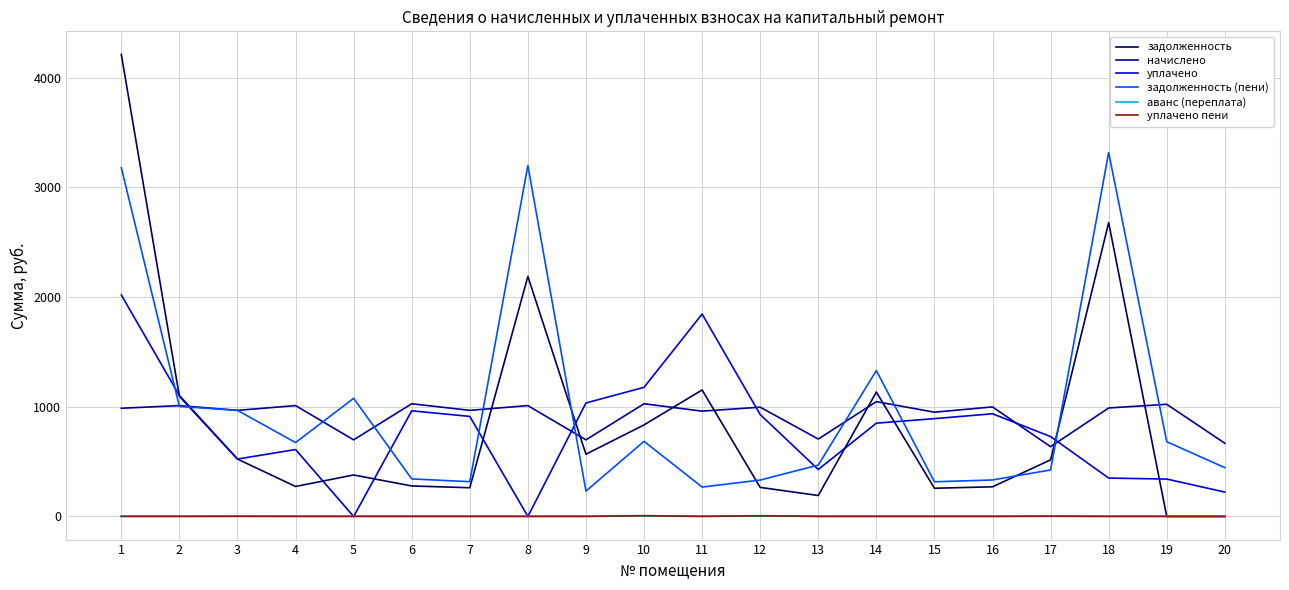

What is the greatest value displayed?

4210.7